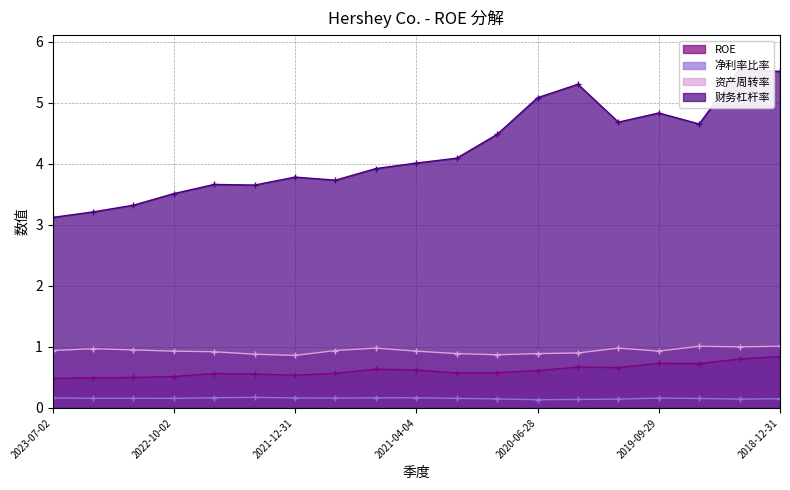

At how many categories does at least one series exceed 4?

10